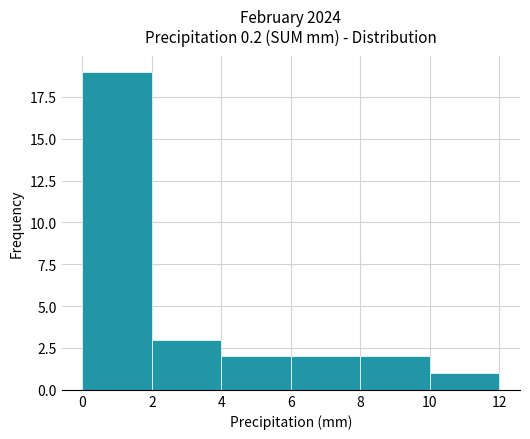

Reading left to right, list every bar in this chart as the range it spans on the x-axis followed by its height. The values are not printed on the chart, so give them approximately, as read against the axis.

0 to 2: 19
2 to 4: 3
4 to 6: 2
6 to 8: 2
8 to 10: 2
10 to 12: 1